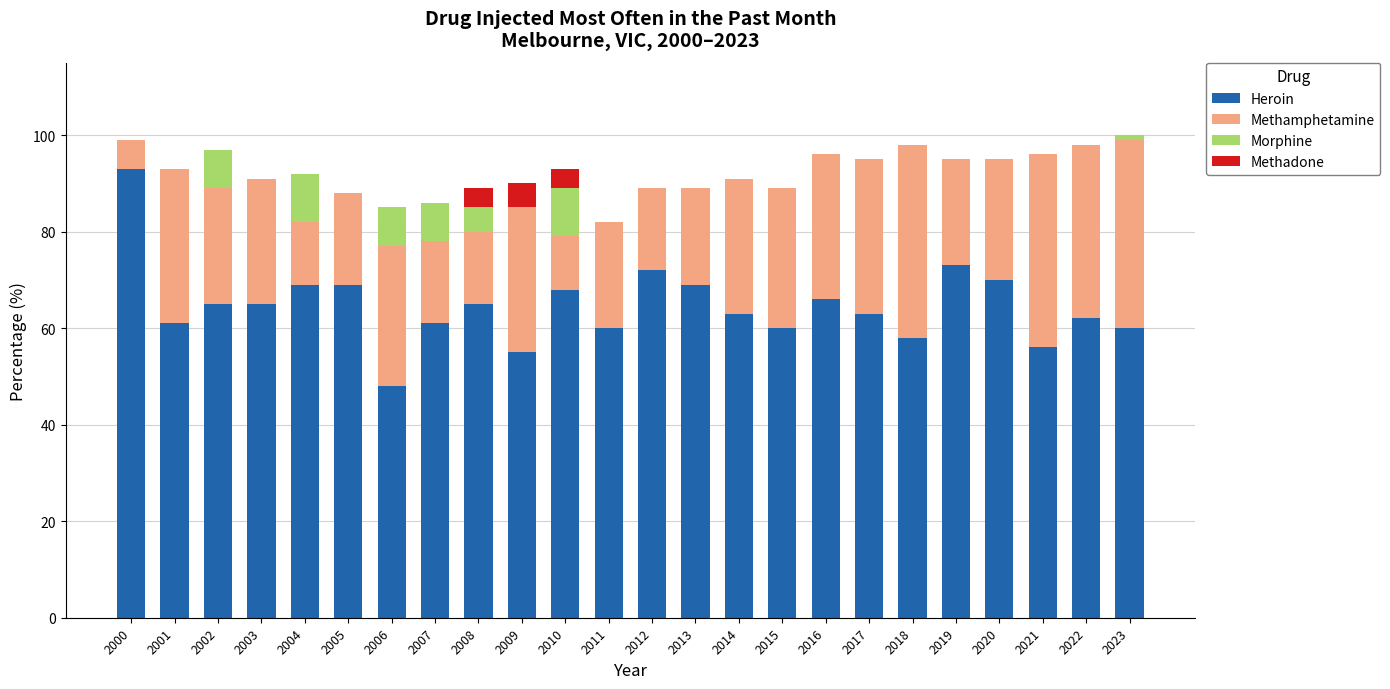

Which category has the highest value in the Heroin series?

2000